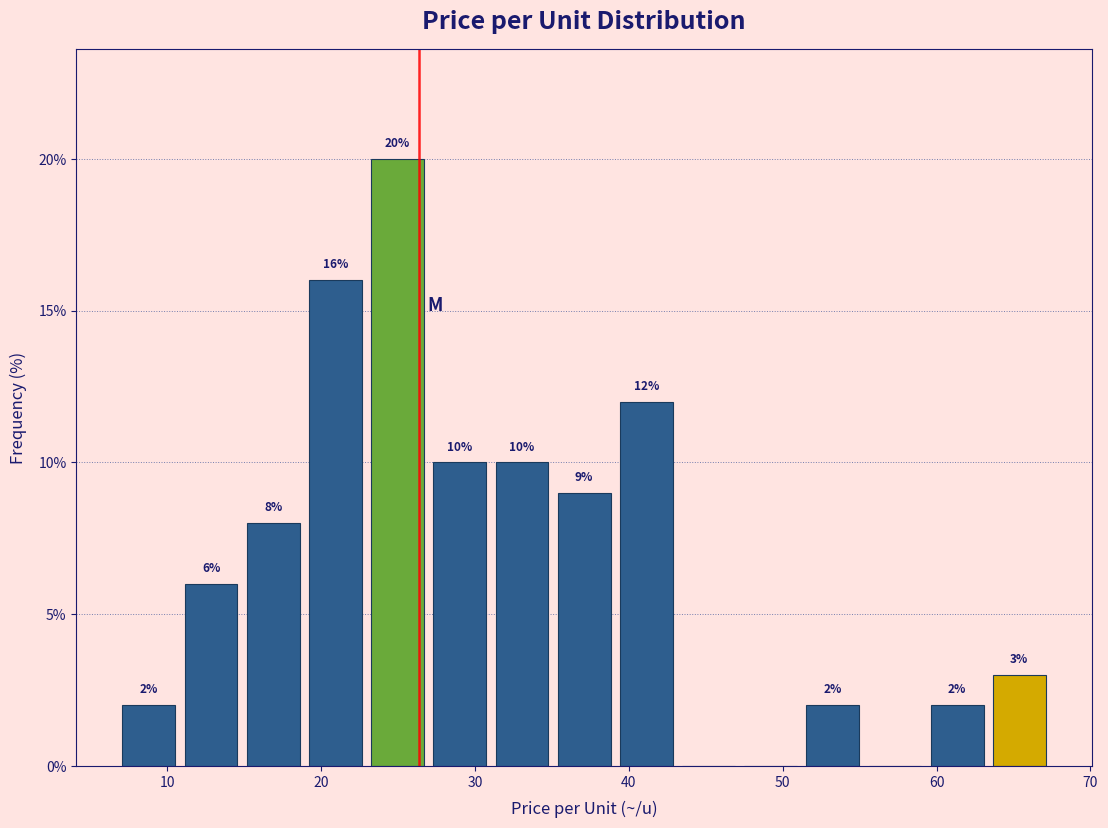

Which range on the x-axis has the tallest bar?

23 to 27